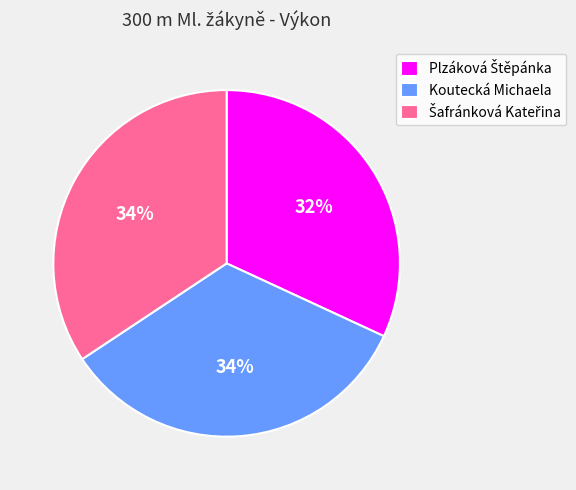

The Koutecká Michaela slice represents 42% of the pie. True or false?

False